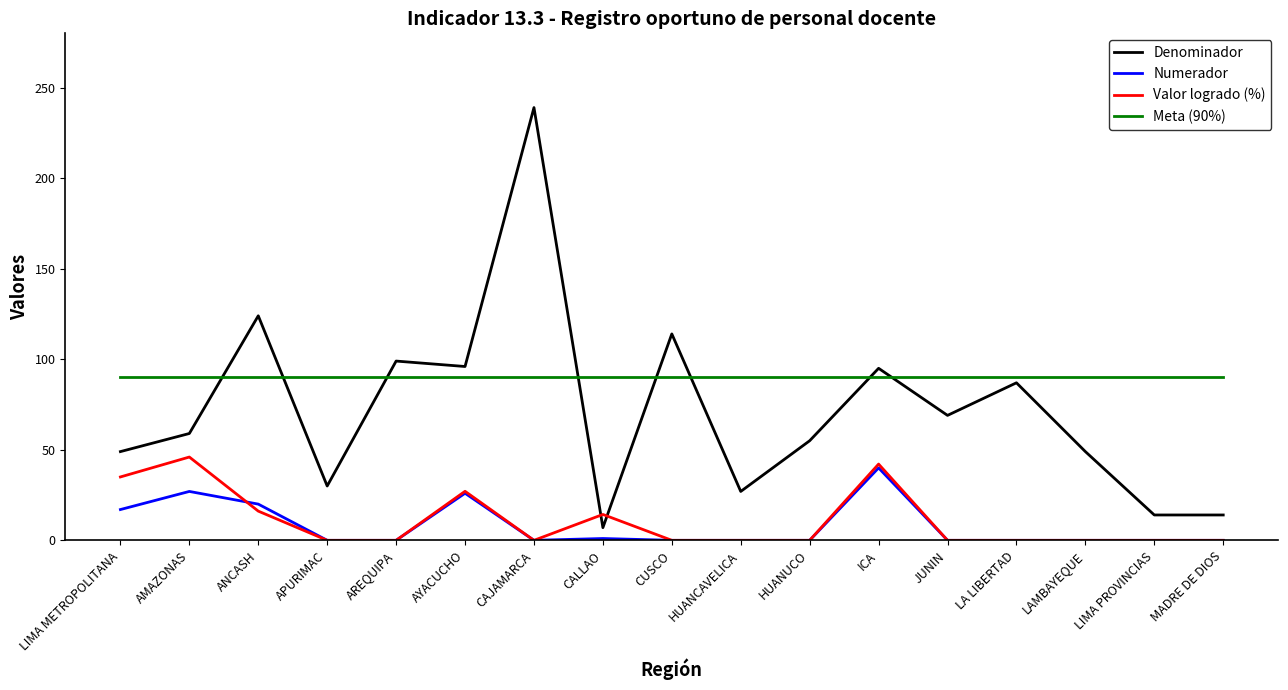

What is the sum of the Meta (90%) values at AMAZONAS and ANCASH?

180.0